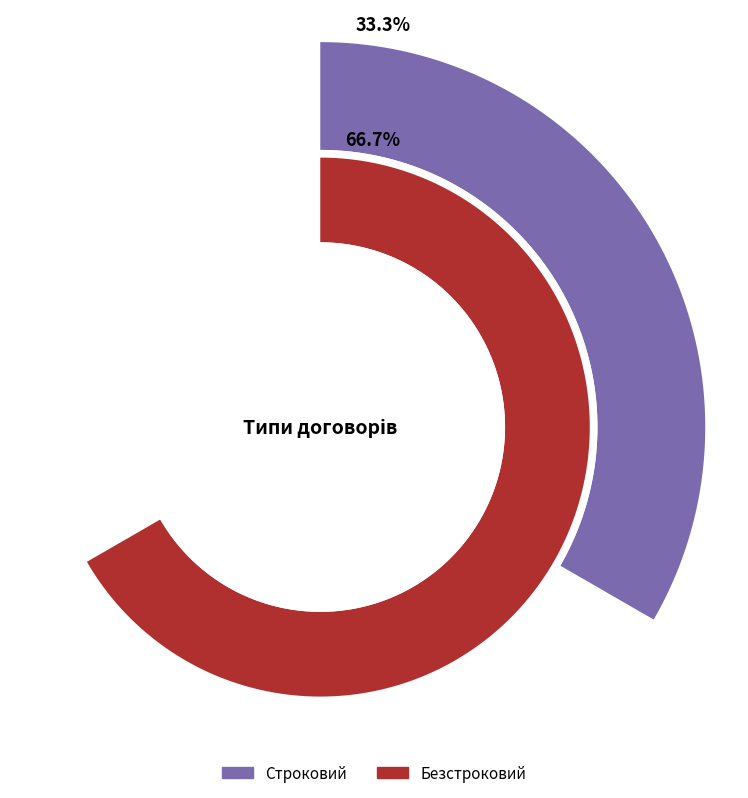

To the nearest percent, what is the difference between the Безстроковий and Строковий slice percentages?

33%